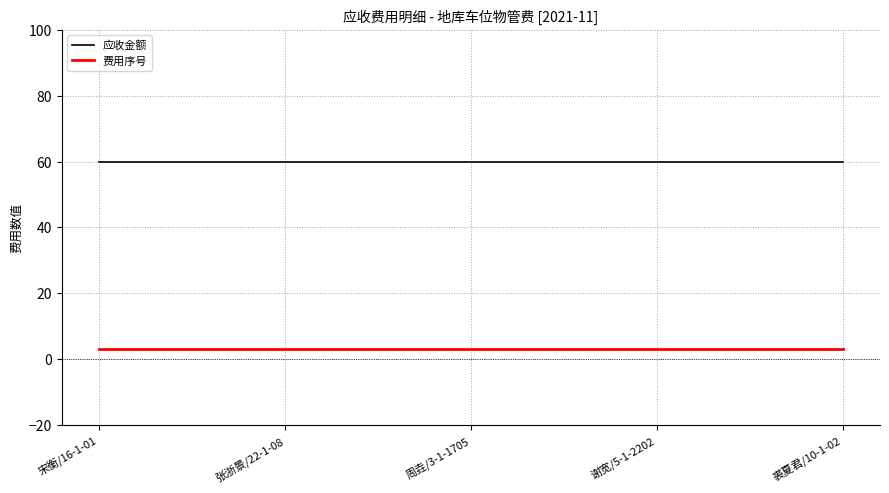

Reading left to right, list all the values displayed in this chart.

应收金额: 宋衡/16-1-01=60	张浙景/22-1-08=60	周垚/3-1-1705=60	谢宽/5-1-2202=60	裘夏君/10-1-02=60
费用序号: 宋衡/16-1-01=3	张浙景/22-1-08=3	周垚/3-1-1705=3	谢宽/5-1-2202=3	裘夏君/10-1-02=3